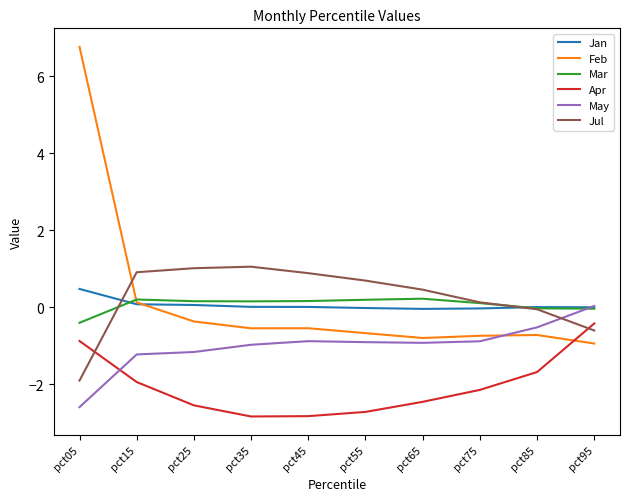

What is the minimum value for Jul?

-1.9